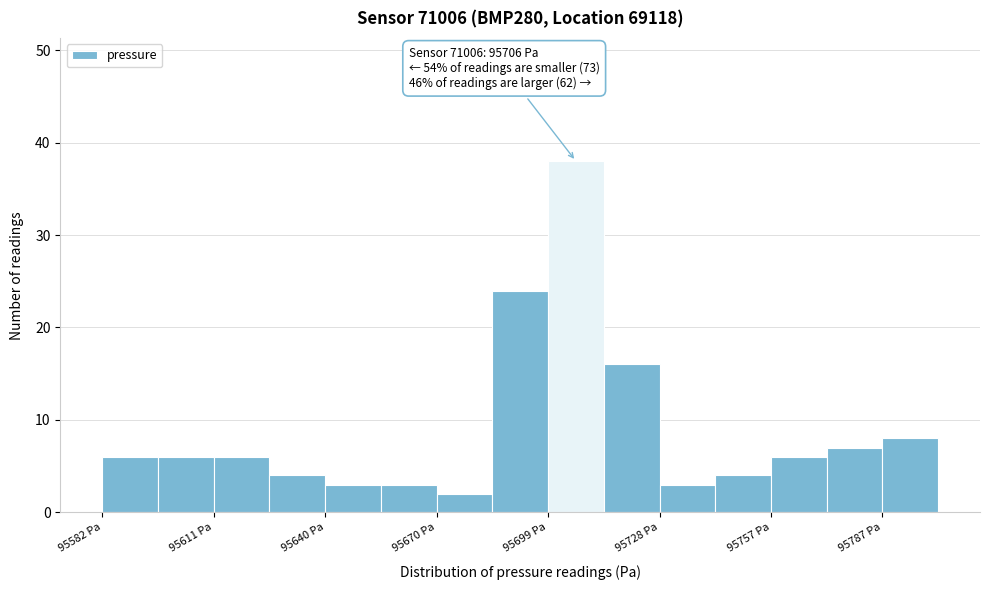

Read against the x-axis, roughly where is the centre of the tallest bar?

95705